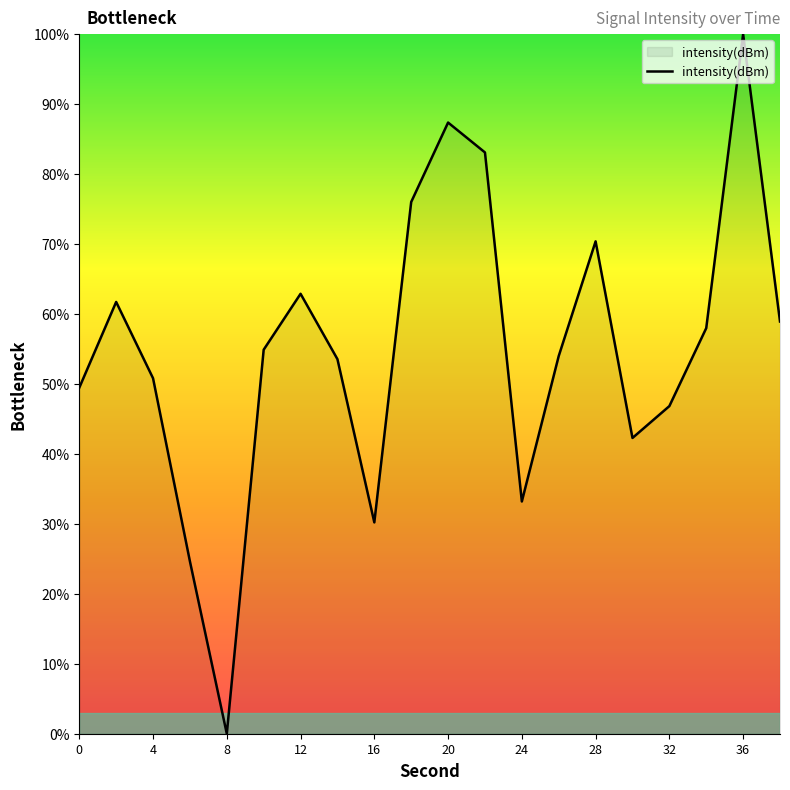

What is the greatest value displayed?

100.0